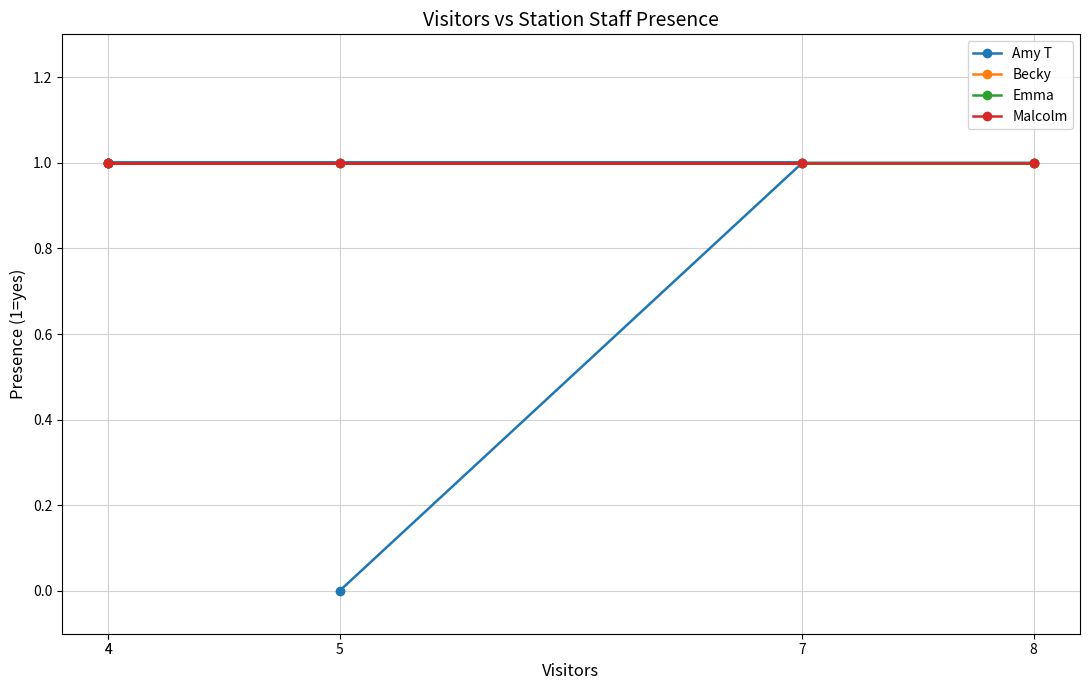

True or false: Amy T and Becky intersect in this chart.

False